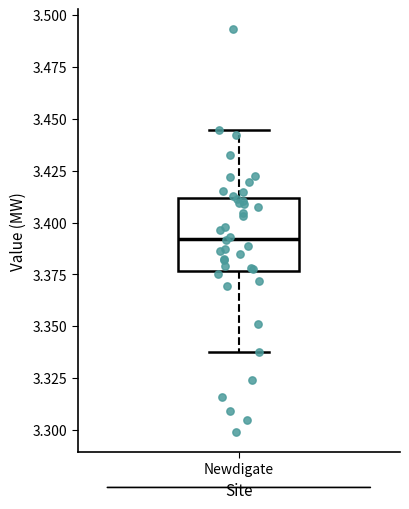

Where does the median line of the box for Newdigate sit on the y-axis? The values are not printed on the chart, so give them approximately, as read against the axis.

3.390